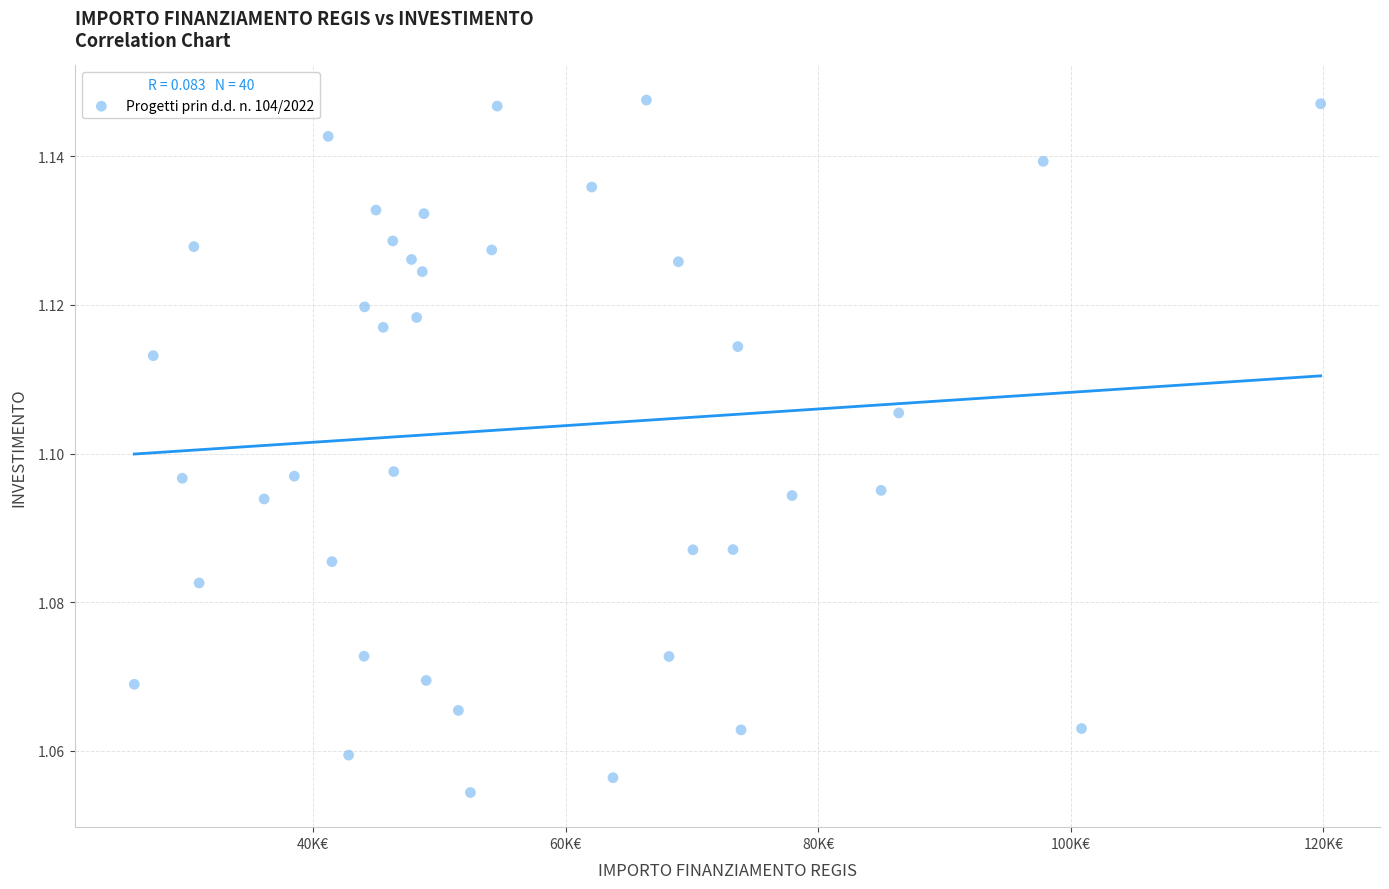

What is the range of X values (max minus min)?

93941.0